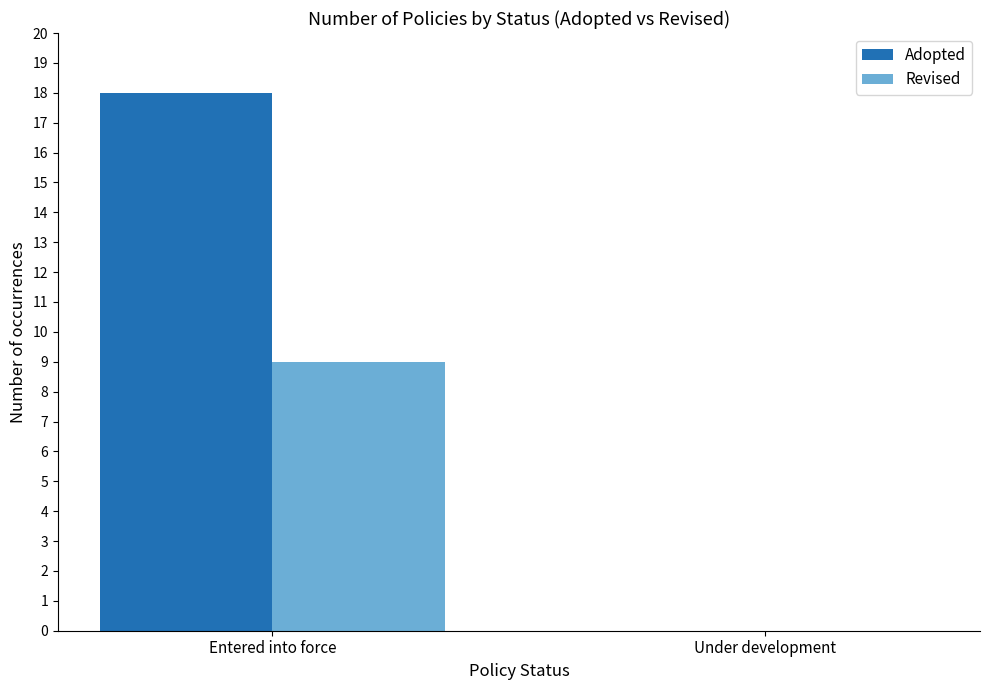

Is it true that Revised equals -3 at Under development?

False